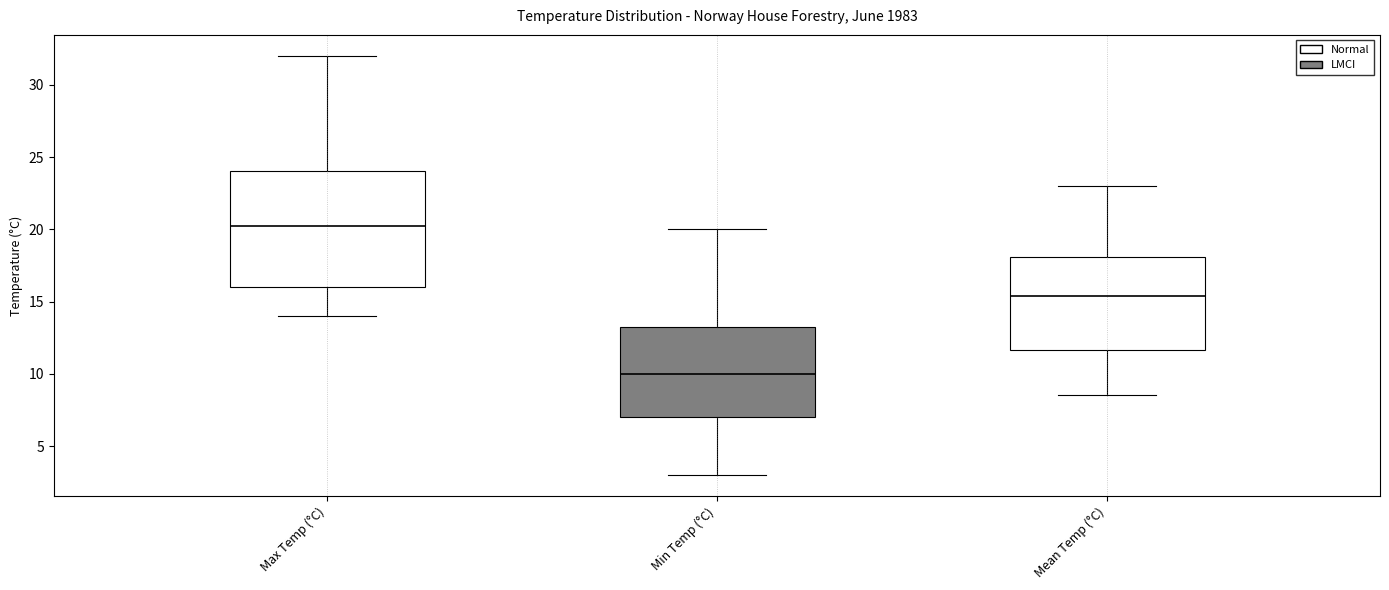

Which box's median line is the lowest?

Min Temp (°C)